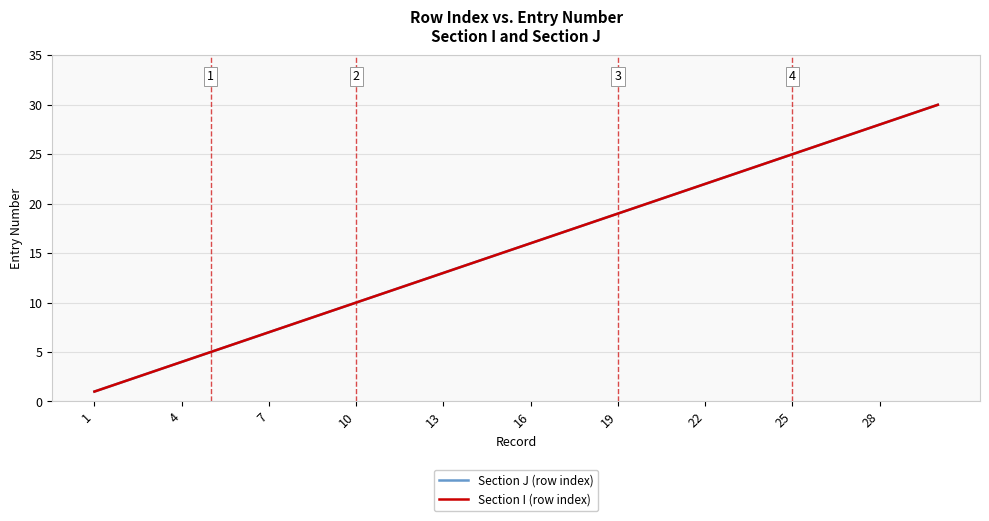

Is this an area chart (filled region under the line)?

No